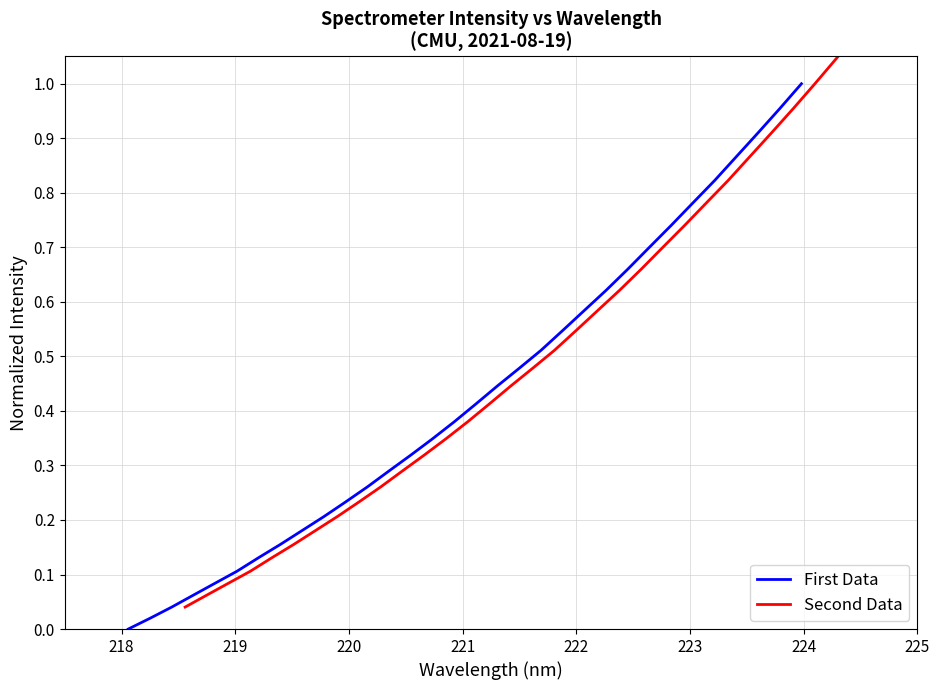

Reading right to left, extract all data points from this chart.

First Data: 1.0	1.0	0.9	0.9	0.8	0.8	0.7	0.7	0.7	0.6	0.6	0.5	0.5	0.5	0.4	0.4	0.4	0.3	0.3	0.3	0.3	0.2	0.2	0.2	0.2	0.1	0.1	0.1	0.1	0.0	0.0	0.0
Second Data: 1.1	1.0	1.0	1.0	0.9	0.9	0.8	0.8	0.7	0.7	0.7	0.6	0.6	0.5	0.5	0.5	0.4	0.4	0.4	0.3	0.3	0.3	0.3	0.2	0.2	0.2	0.2	0.1	0.1	0.1	0.1	0.0